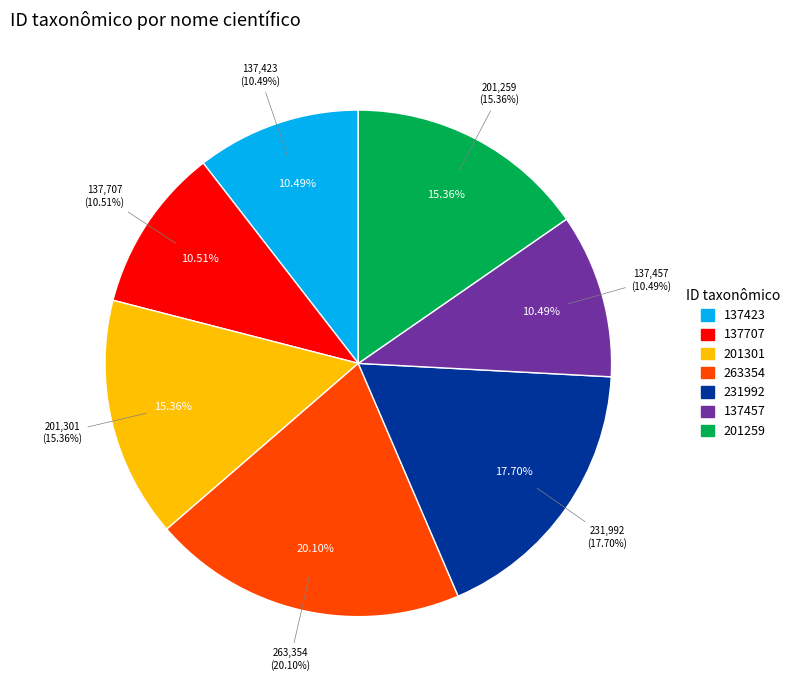

How many segments does this pie chart have?

7